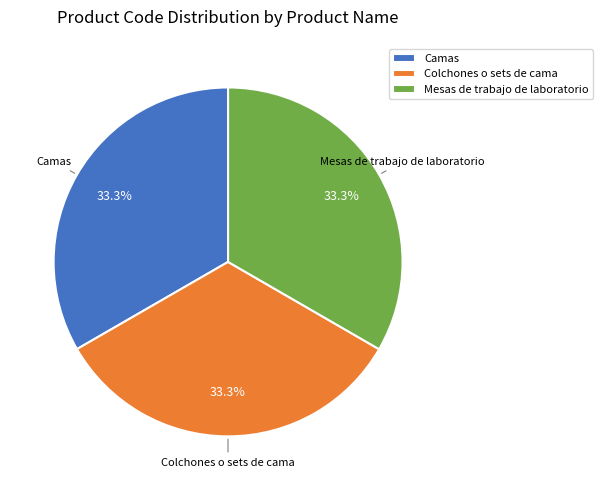

What percentage is the Mesas de trabajo de laboratorio slice, to the nearest percent?

33%